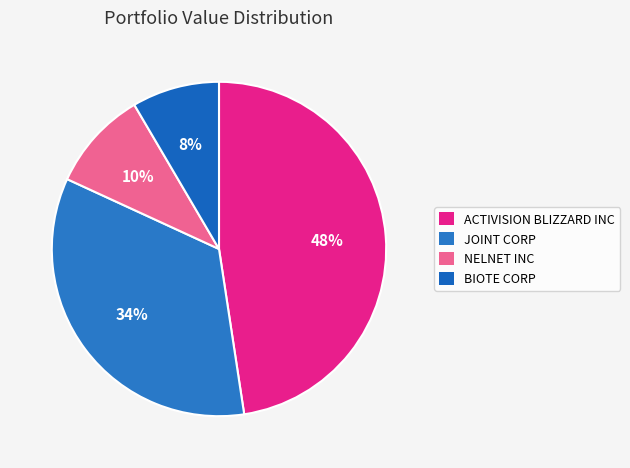

To the nearest percent, what percentage of the pie is JOINT CORP?

34%